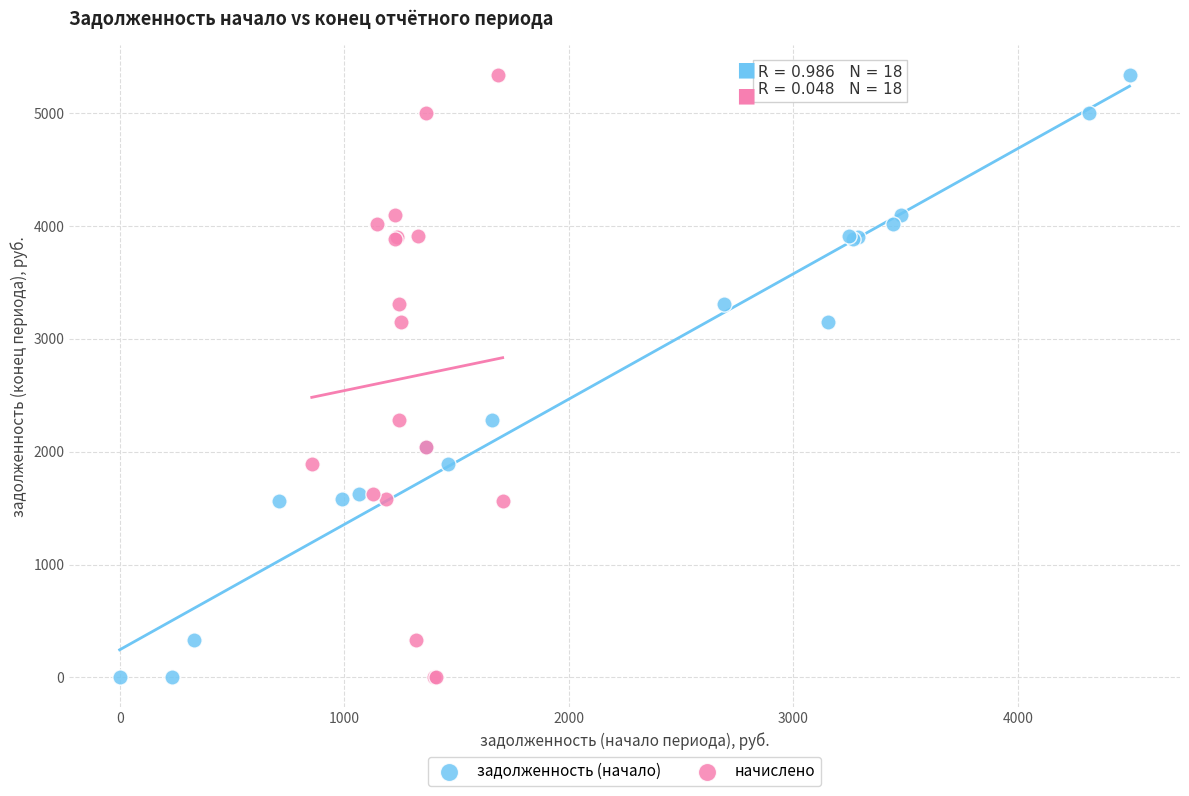

What are all the series names shown in the legend?

задолженность (начало), начислено